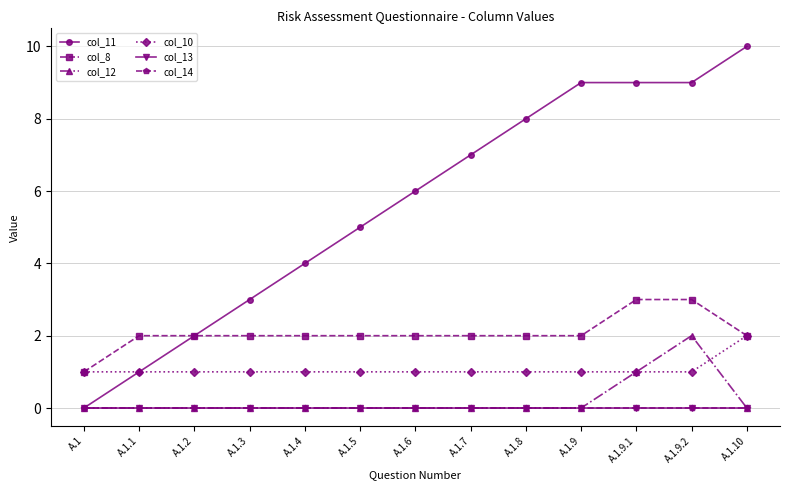

Does the chart have visible grid lines?

Yes